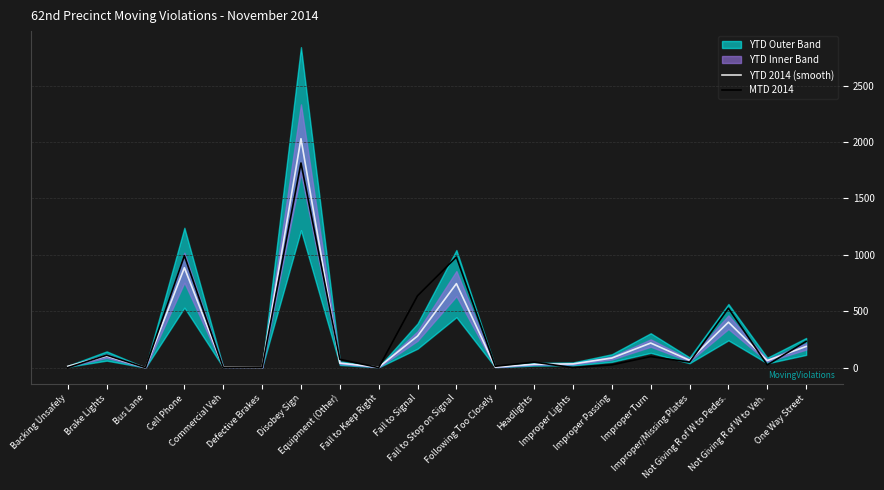

At which category is the sum across all series the highest?

Disobey Sign